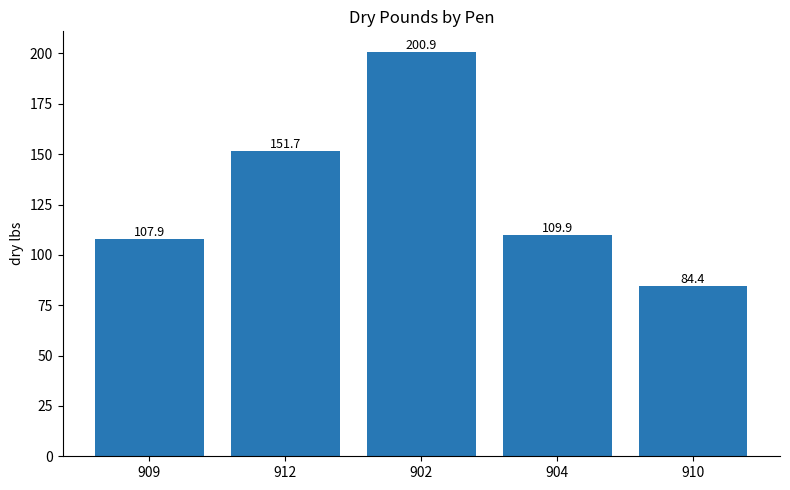

The chart shows a value of 191.1 at 909. True or false?

False